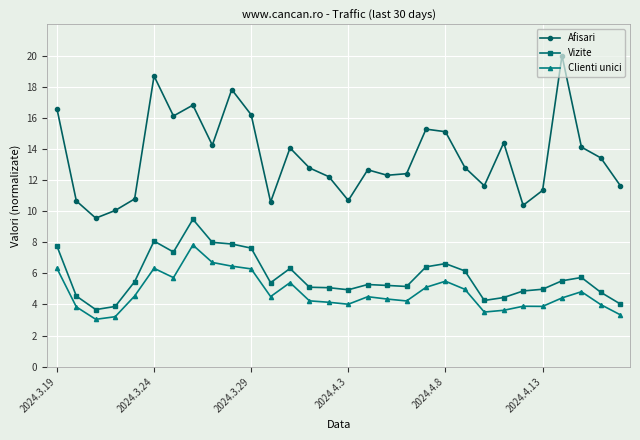

At how many categories does at least one series exceed 7?

30